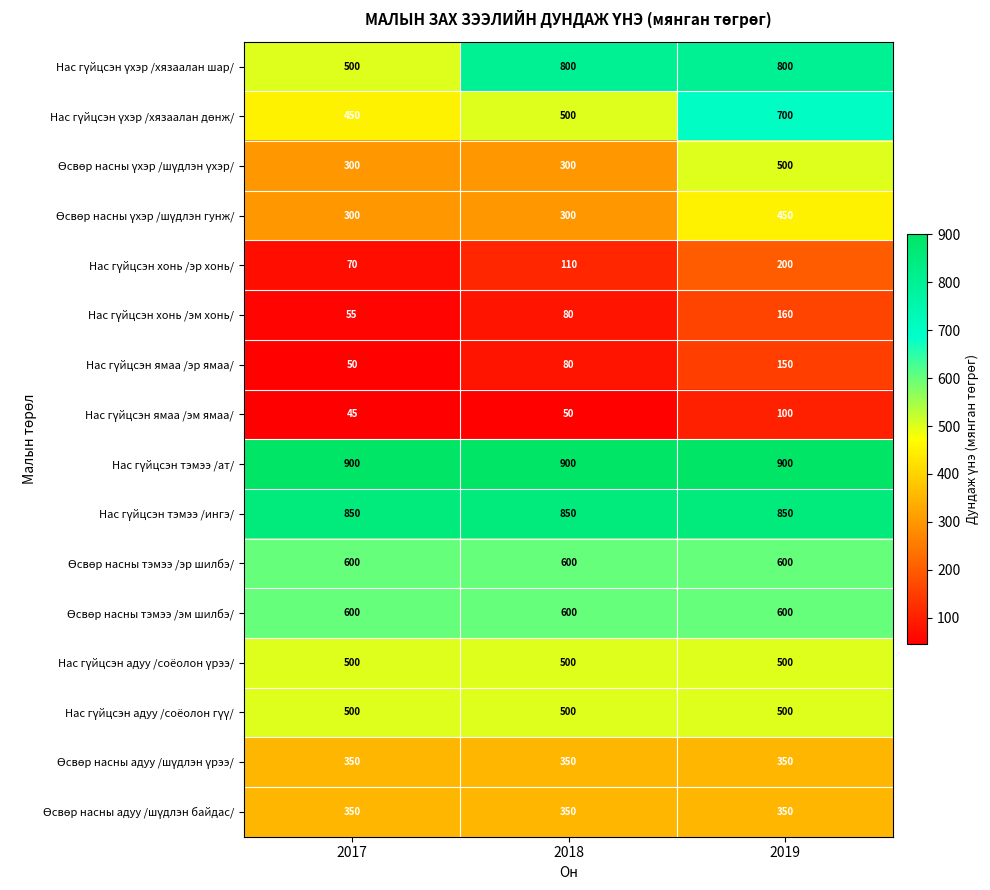

What is the difference between the highest and lowest values at 2018?

850